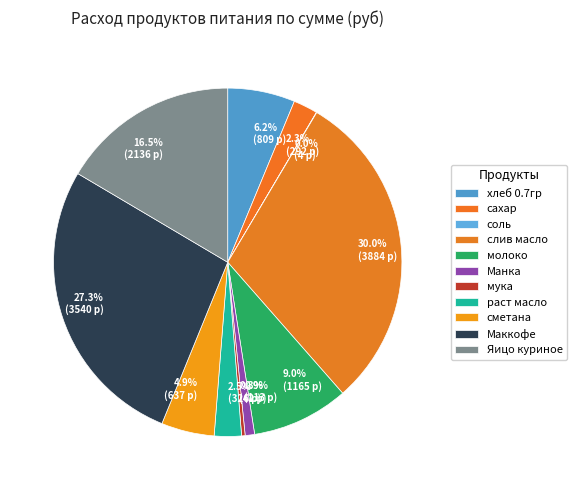

What portion of the pie excludes 6.2% (809 р)?

93.8%